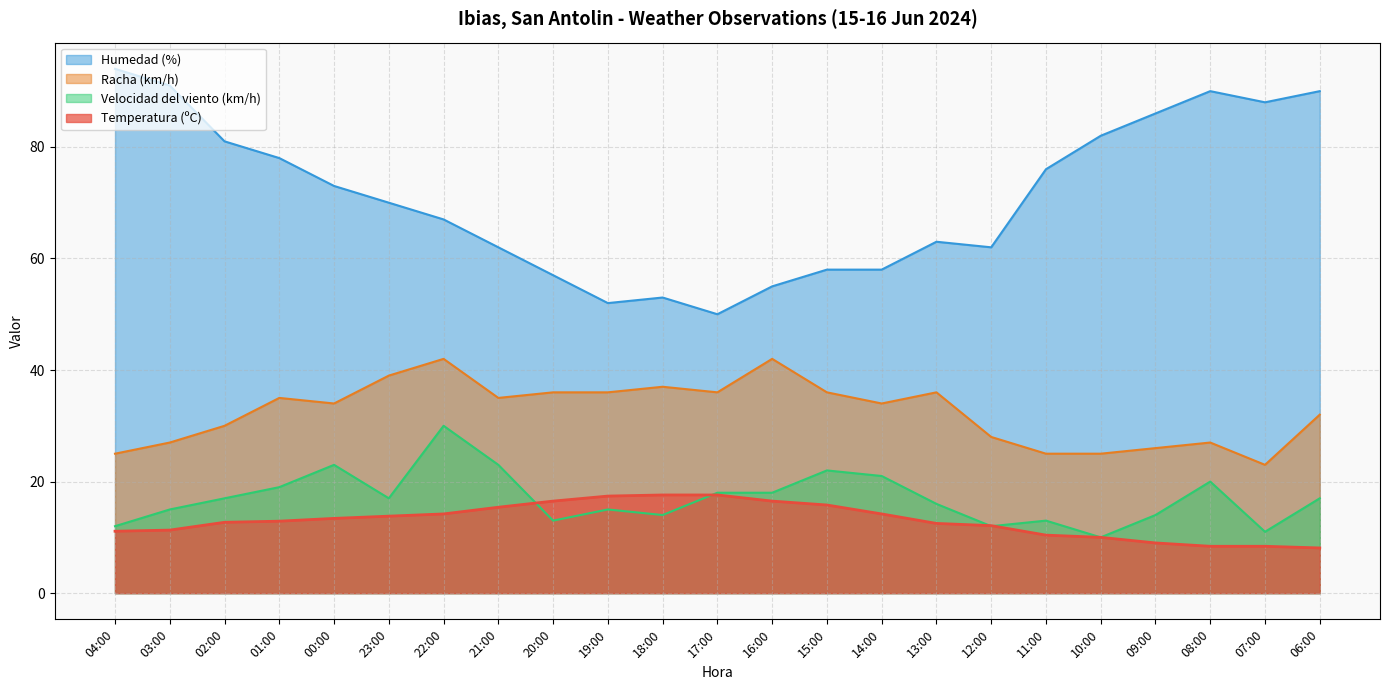

Is it true that Racha (km/h) equals 12.4 at 02:00?

False